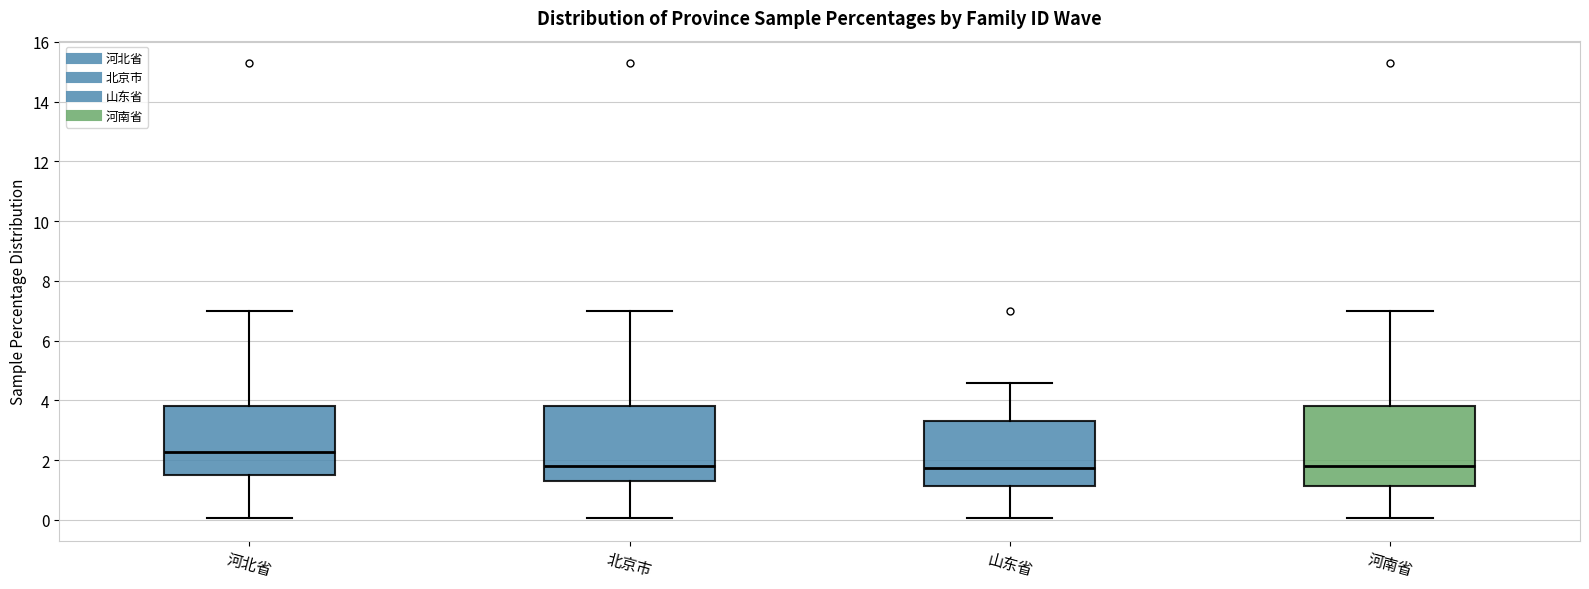

Which box's median line is the highest?

河北省